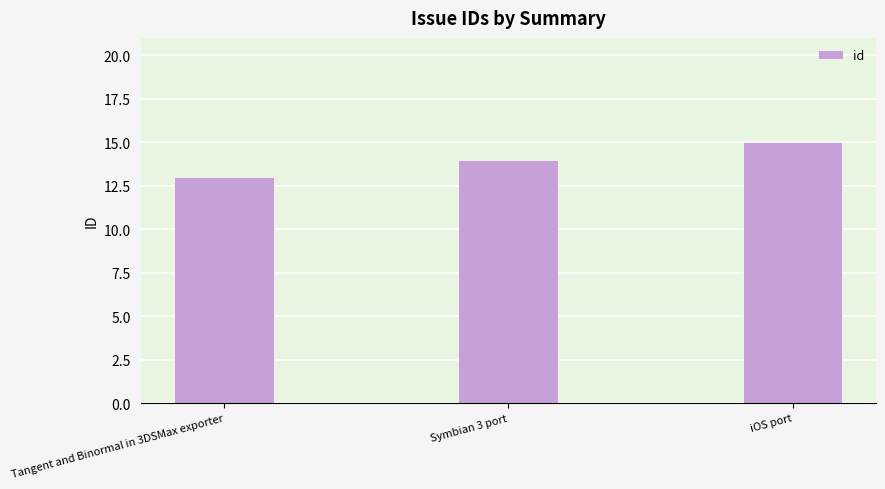

Reading left to right, transcribe all the data shown in this chart.

13	14	15